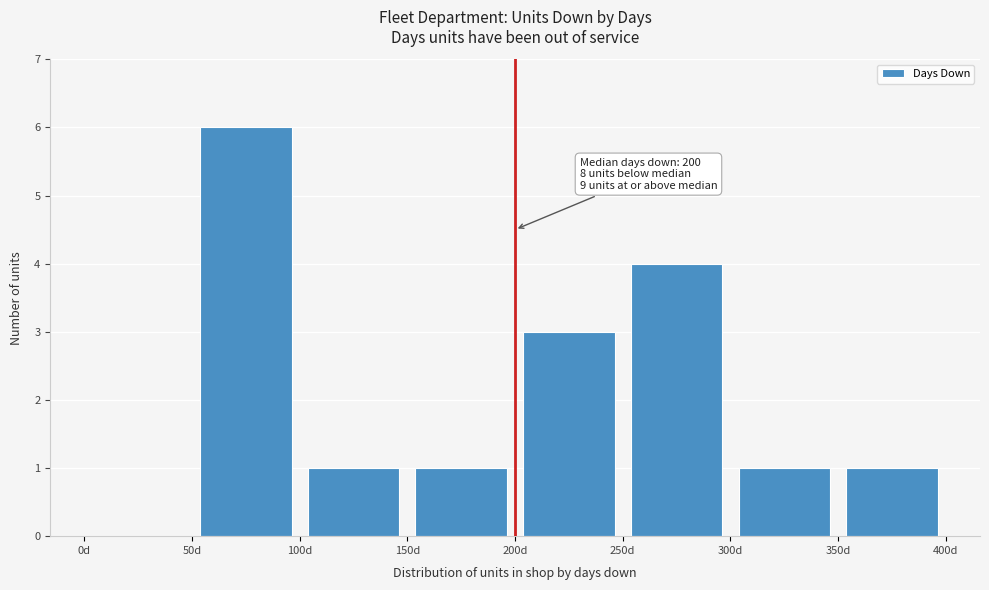

Over which range of the x-axis is the bar tallest?

50 to 100